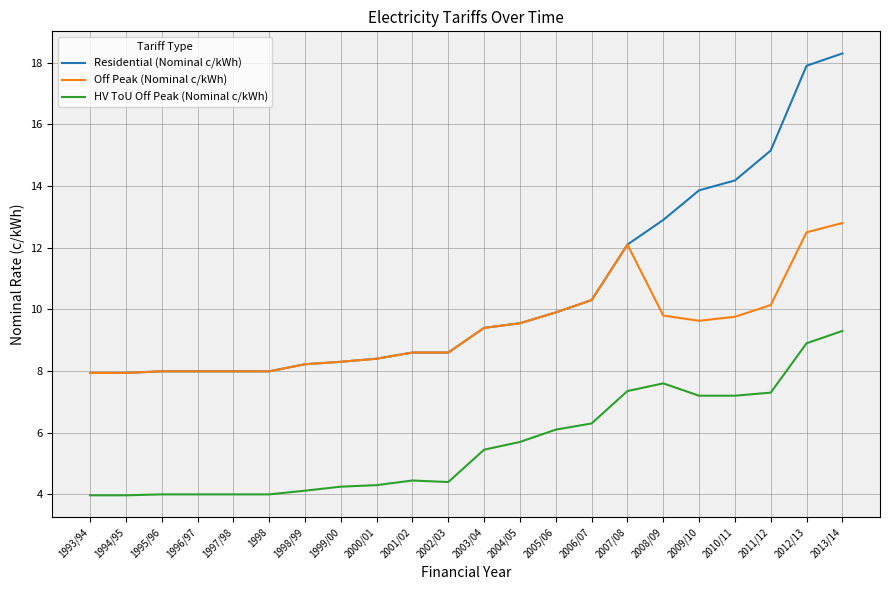

The value of Off Peak (Nominal c/kWh) at 2005/06 is 9.9. True or false?

True